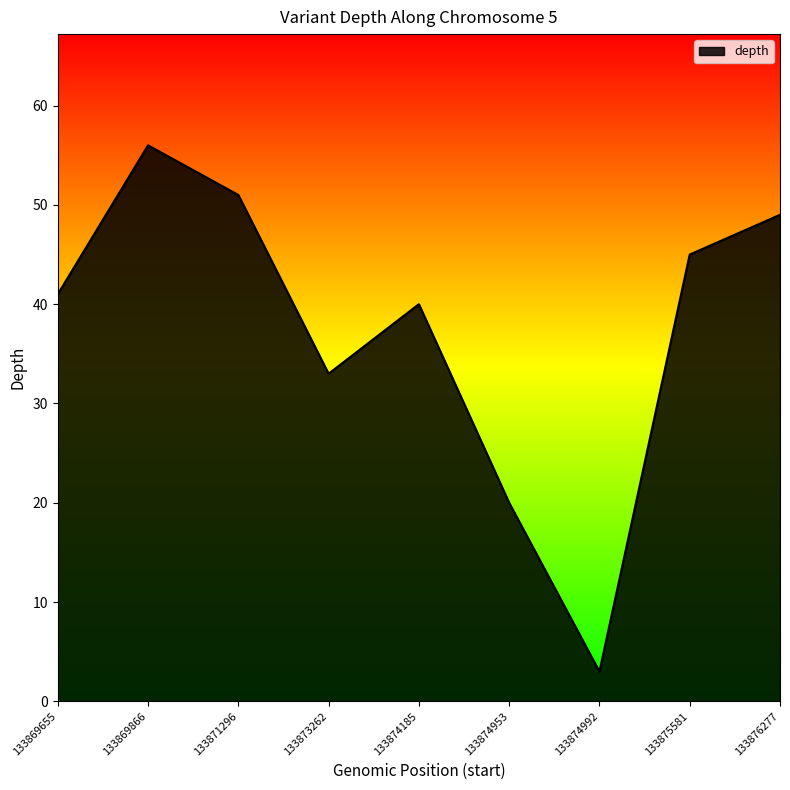

The value at 133873262 is 19. True or false?

False